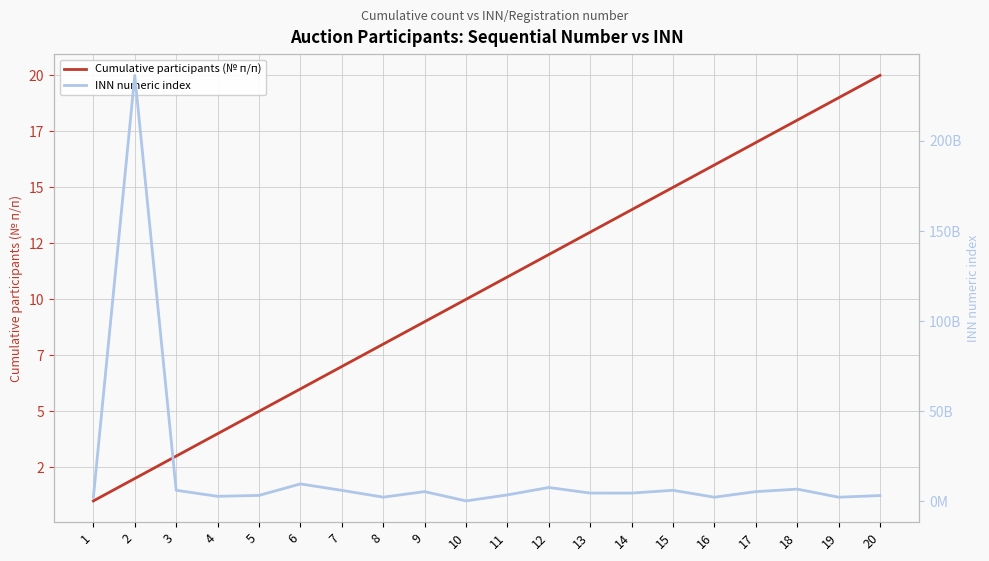

True or false: Cumulative participants (№ п/п) and INN numeric index cross at least once.

False